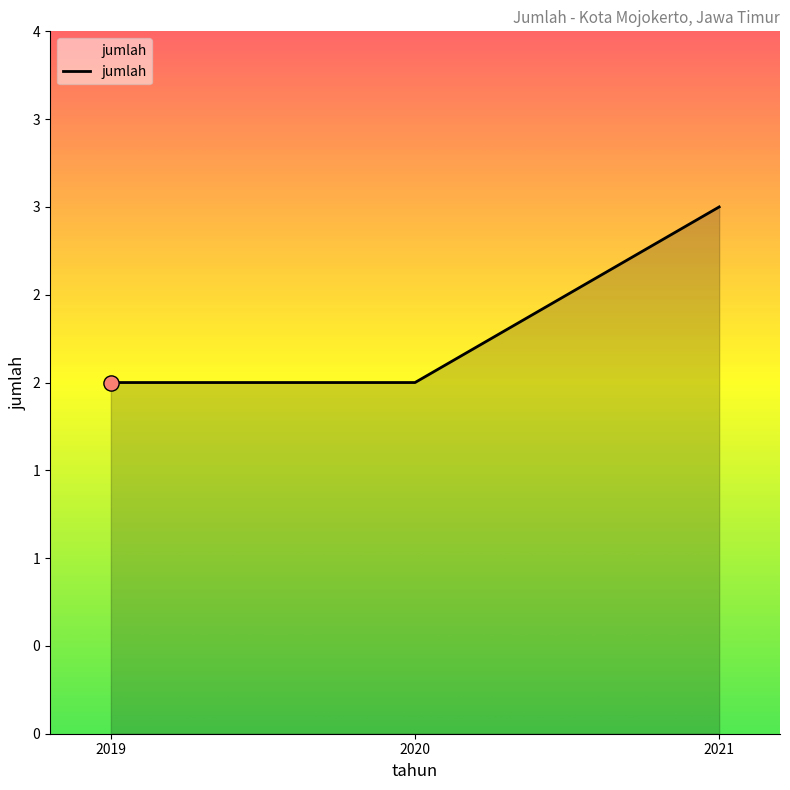

Approximately how many times larger is the value at 2020 compared to 2021?

0.7